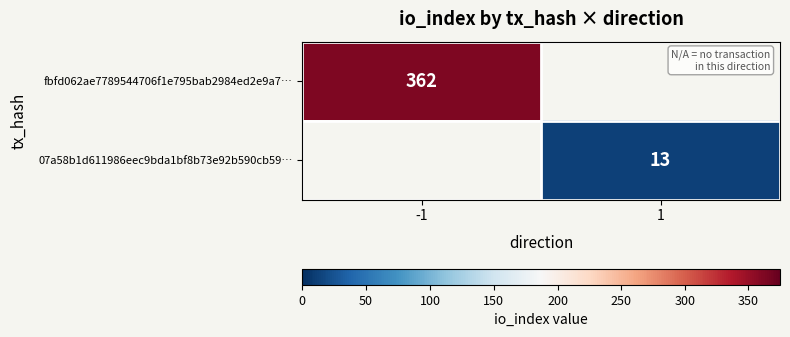

The value of fbfd062ae7789544706f1e795bab2984ed2e9a7… at -1 is 362. True or false?

True